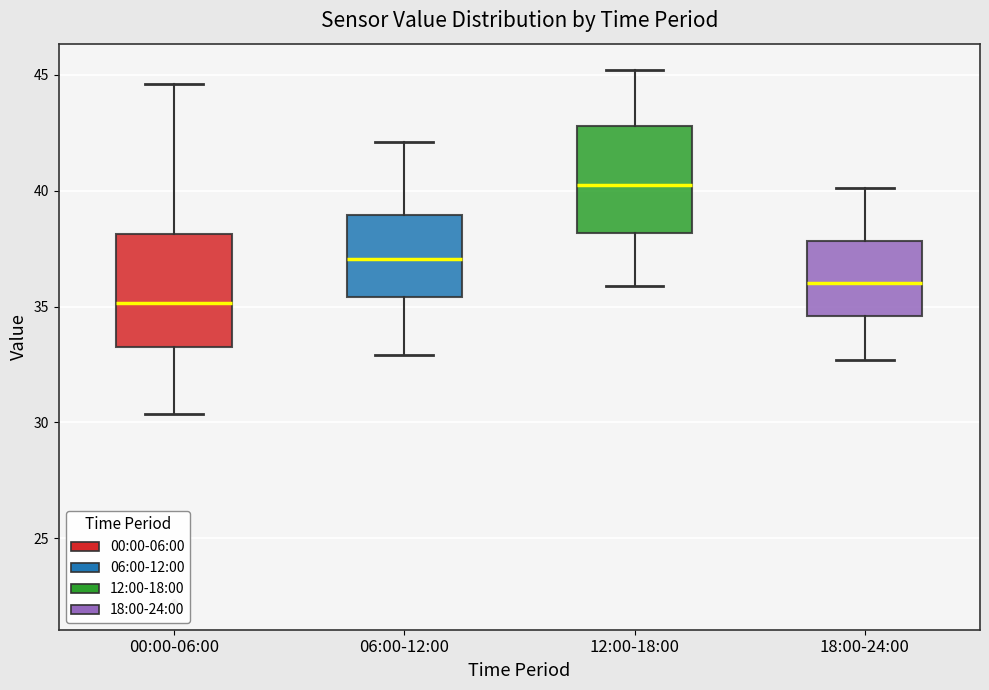

Which box has the lowest median line?

00:00-06:00